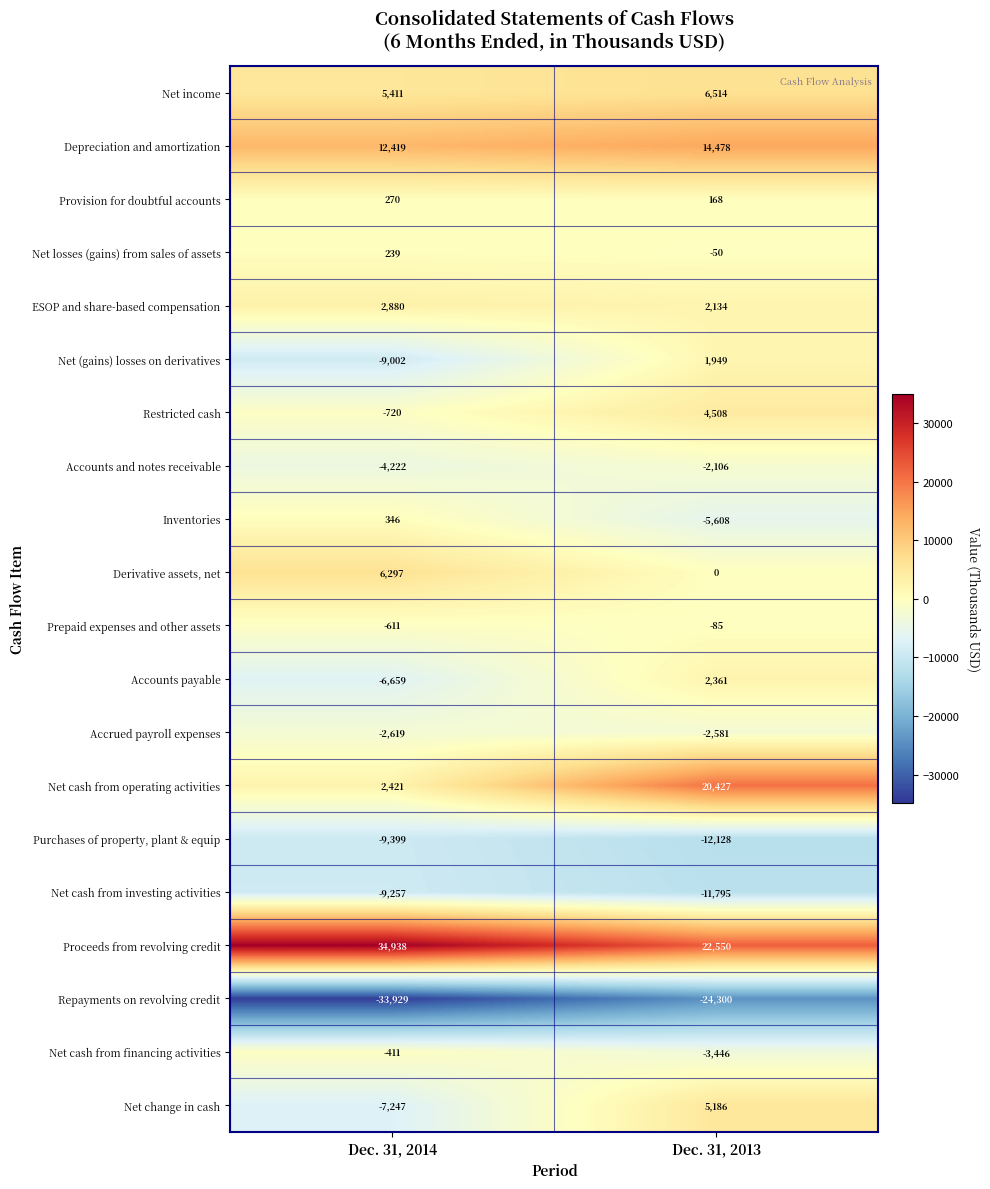

What is the average value of the Inventories series?

-2631